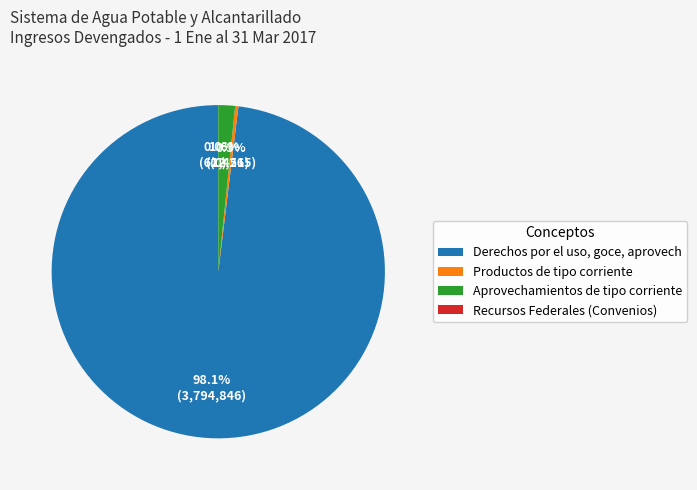

Which category accounts for the majority?

Derechos por el uso, goce, aprovech